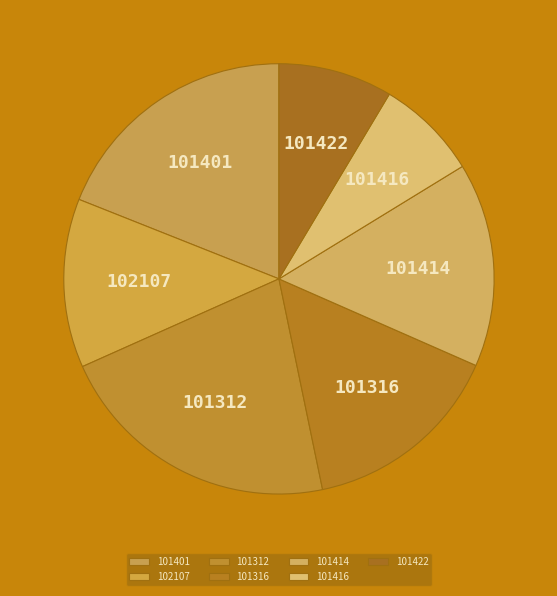

To the nearest percent, what is the difference between the 101312 and 101401 slice percentages?

3%